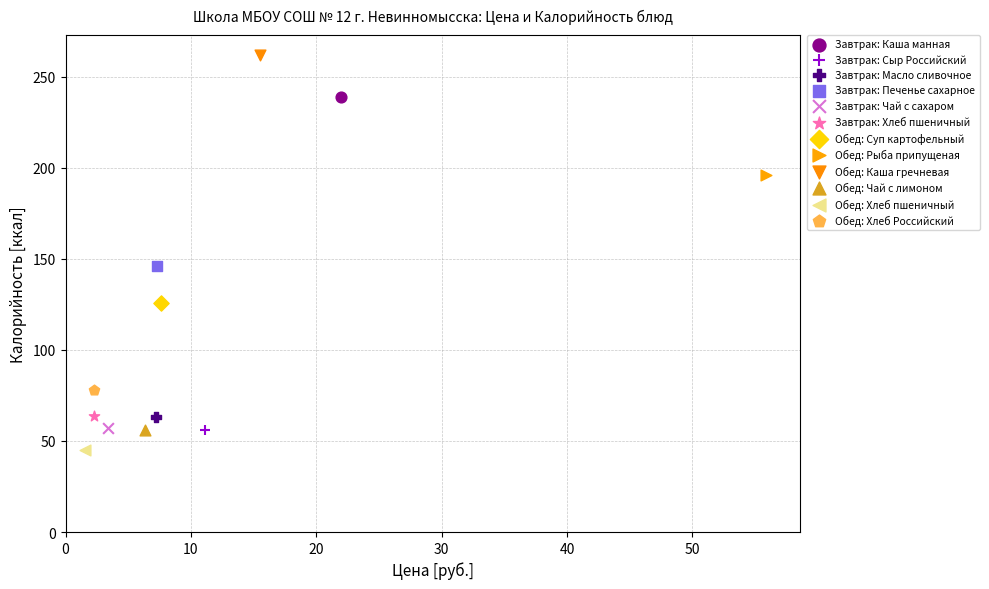

Which series reaches the minimum Y coordinate?

Обед: Хлеб пшеничный